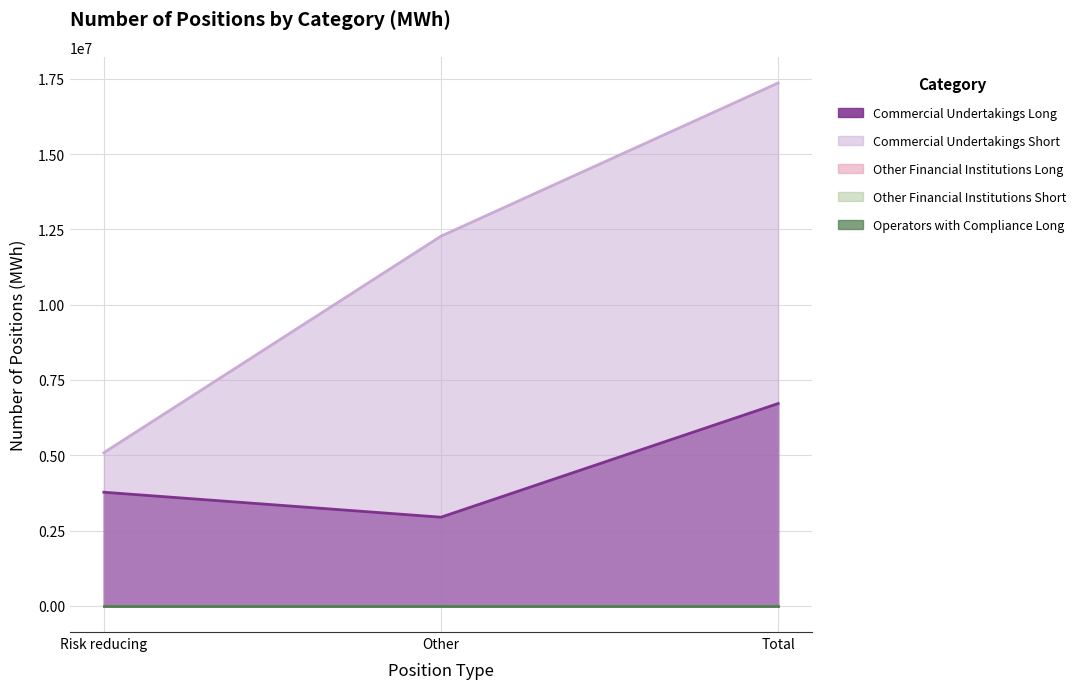

List the labels in order of Commercial Undertakings Short value, largest first.

Total, Other, Risk reducing